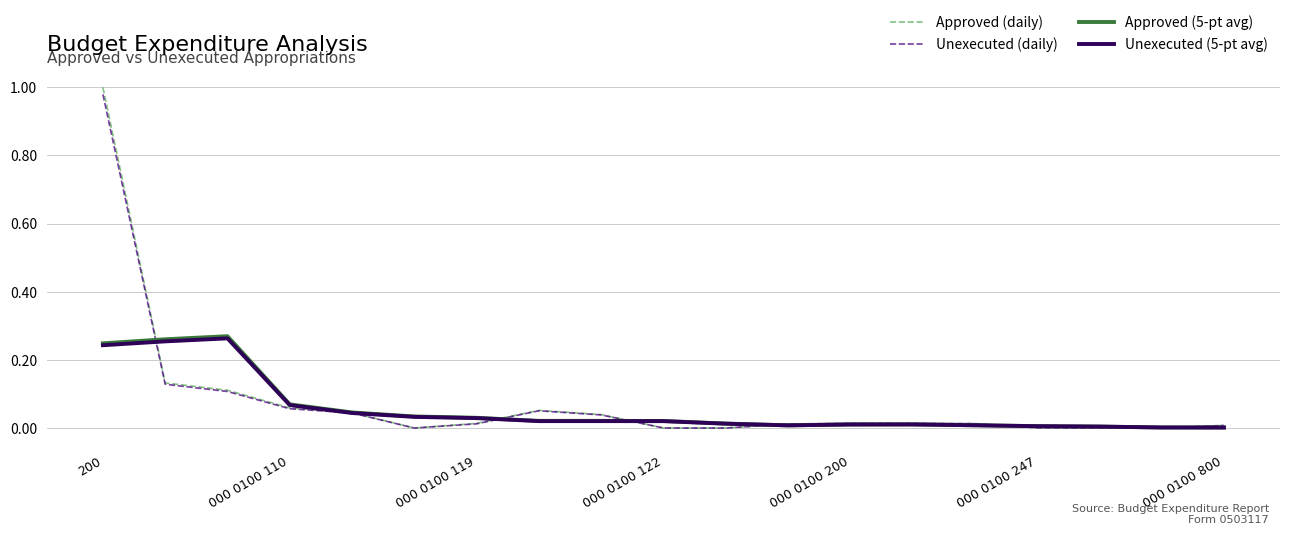

Which series has the largest range (max minus min)?

Approved (daily)